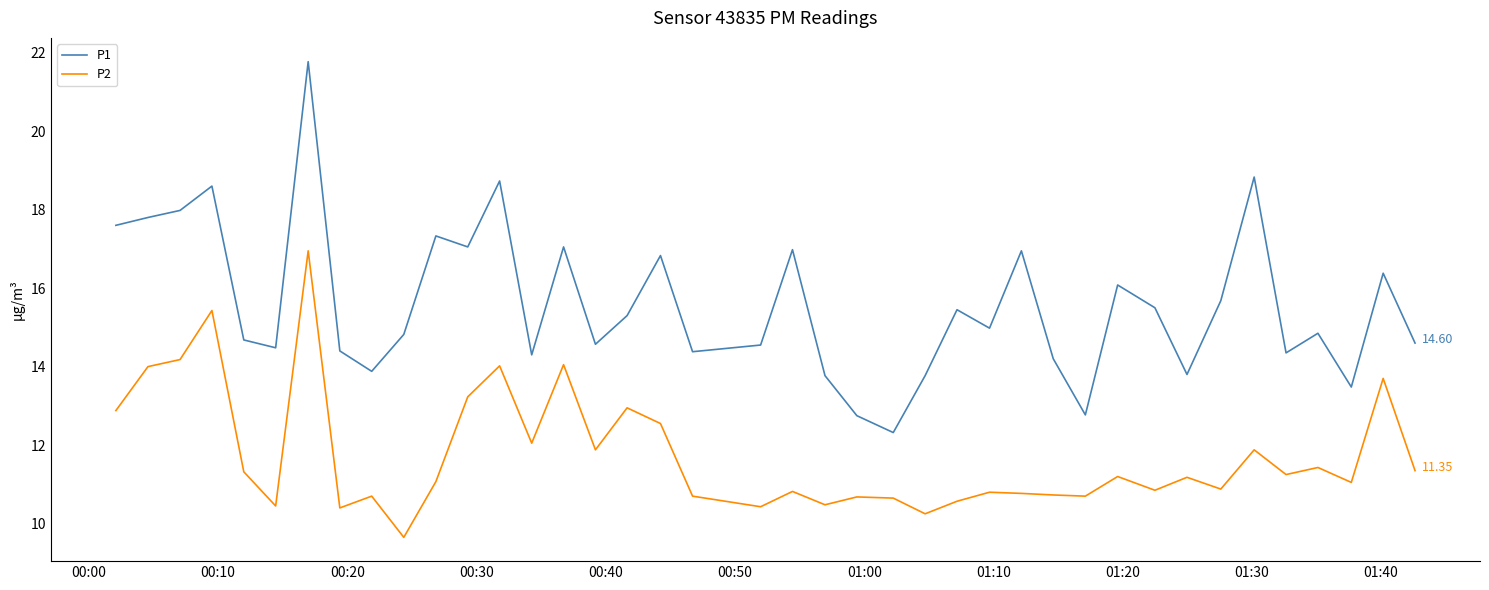

Rank the series by their maximum value, from lowest to highest.

P2, P1